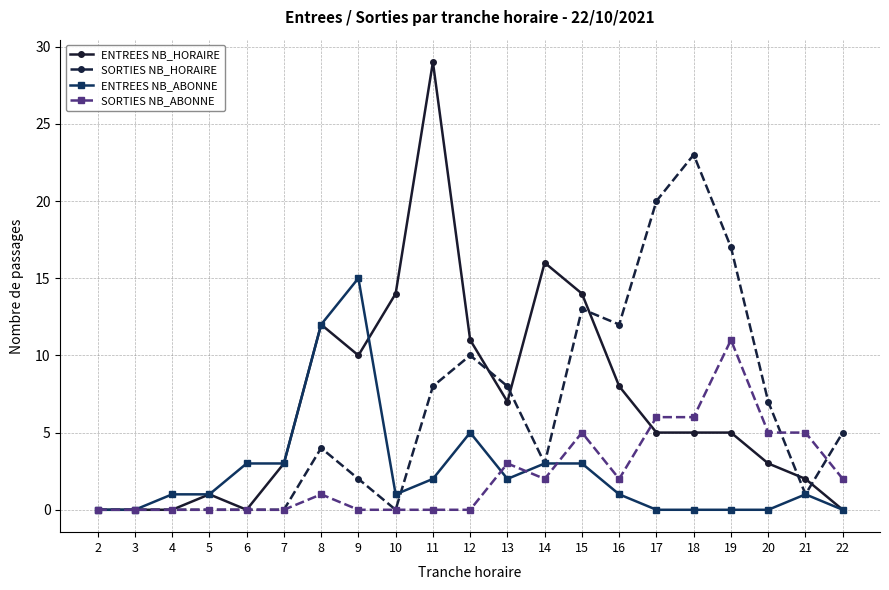

At 19, list the series in order from largest to smallest.

SORTIES NB_HORAIRE, SORTIES NB_ABONNE, ENTREES NB_HORAIRE, ENTREES NB_ABONNE